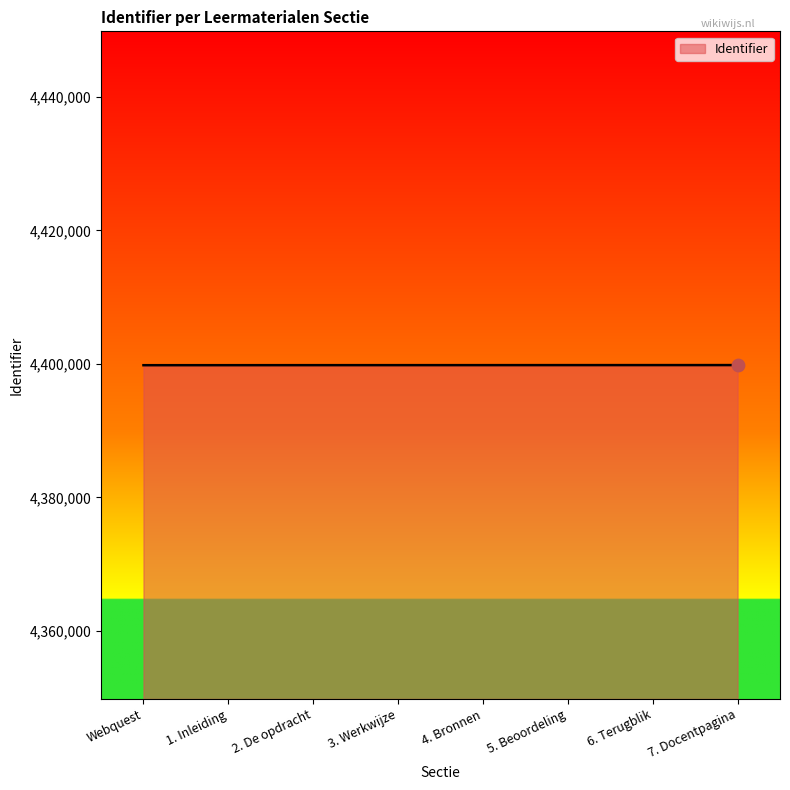

What is the change in value from 3. Werkwijze to 5. Beoordeling?

+5